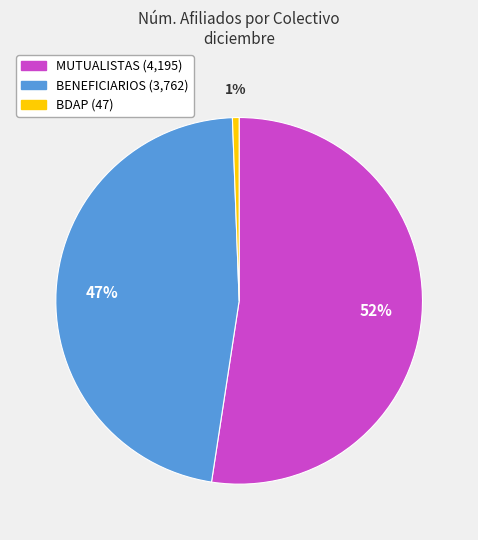

Is the sum of BENEFICIARIOS and MUTUALISTAS greater than half?

Yes